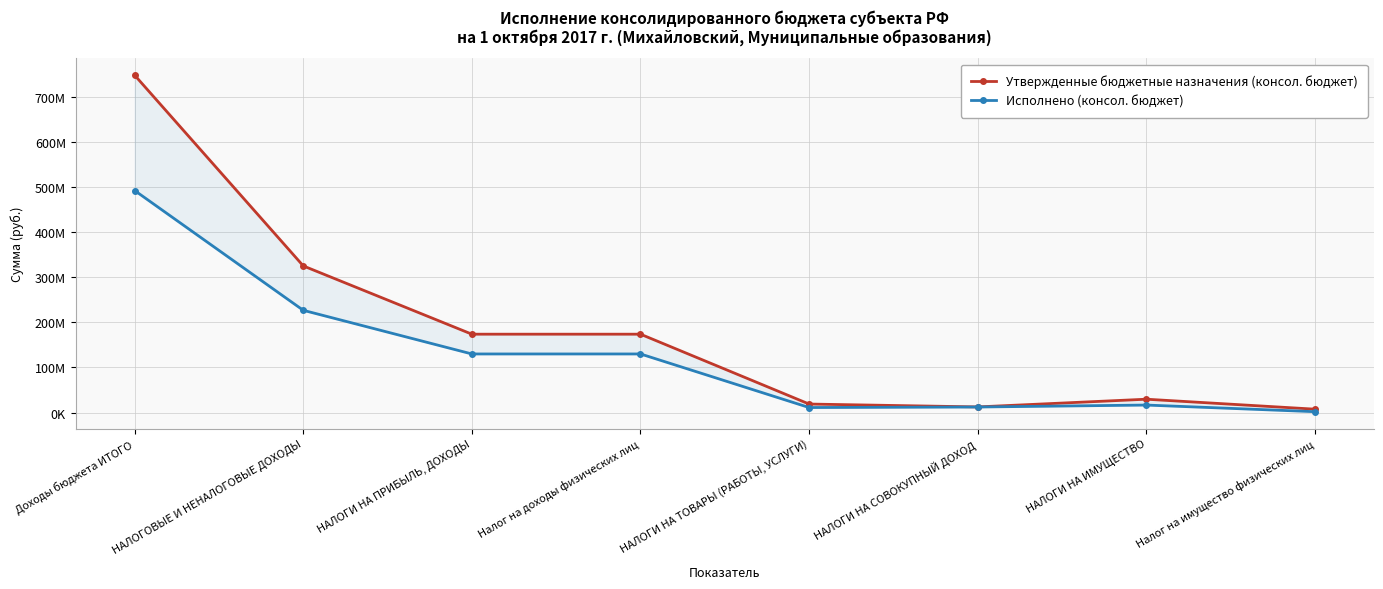

In Утвержденные бюджетные назначения (консол. бюджет), how many points are higher than both neighbors (excluding endpoints)?

1